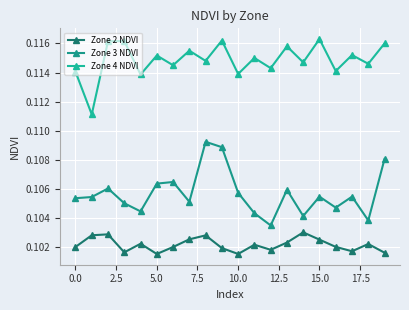

True or false: Zone 2 NDVI has more than 2 points higher than both neighbors.

True